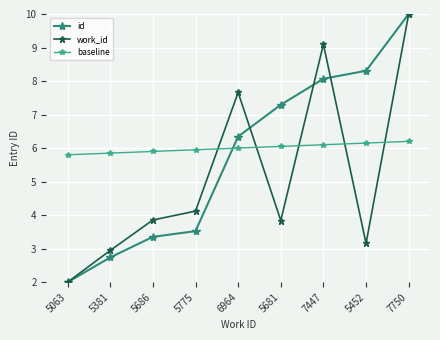

Between 5452 and 7750, which series saw the biggest shift?

work_id